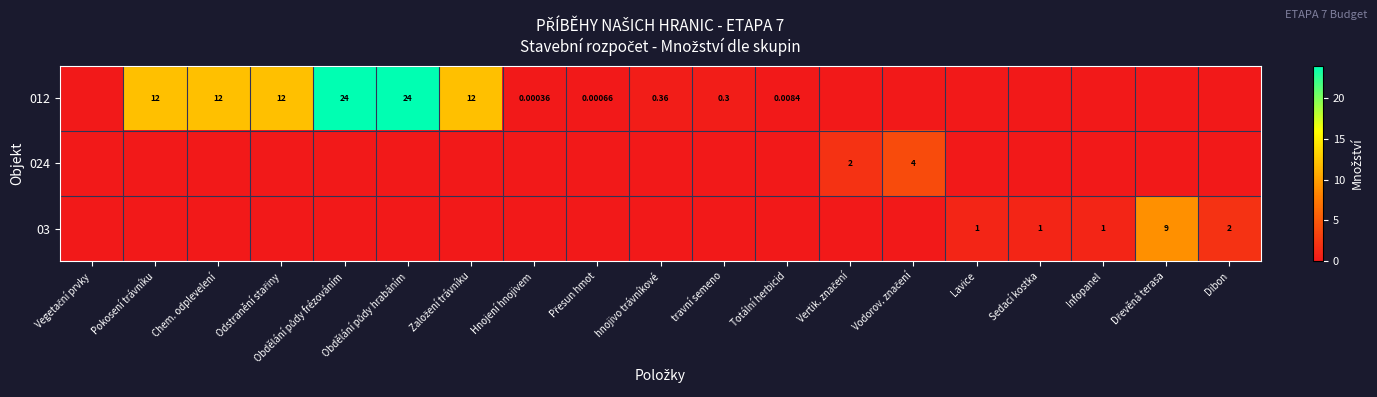

Is it true that 024 equals 4.0 at Vodorov. značení?

True